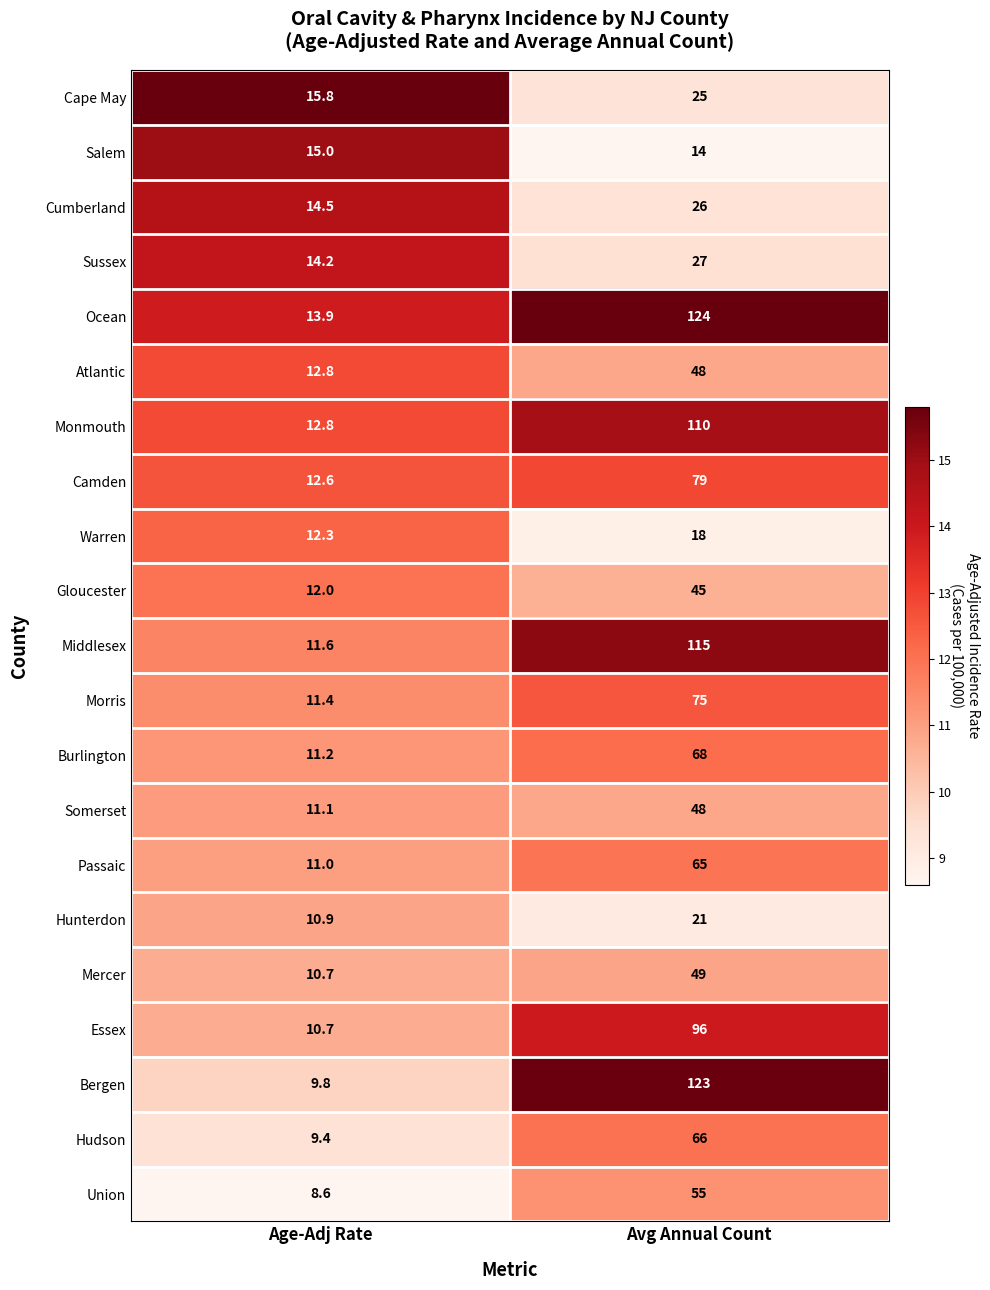

What is the difference between the highest and lowest values at Avg Annual Count?

110.0